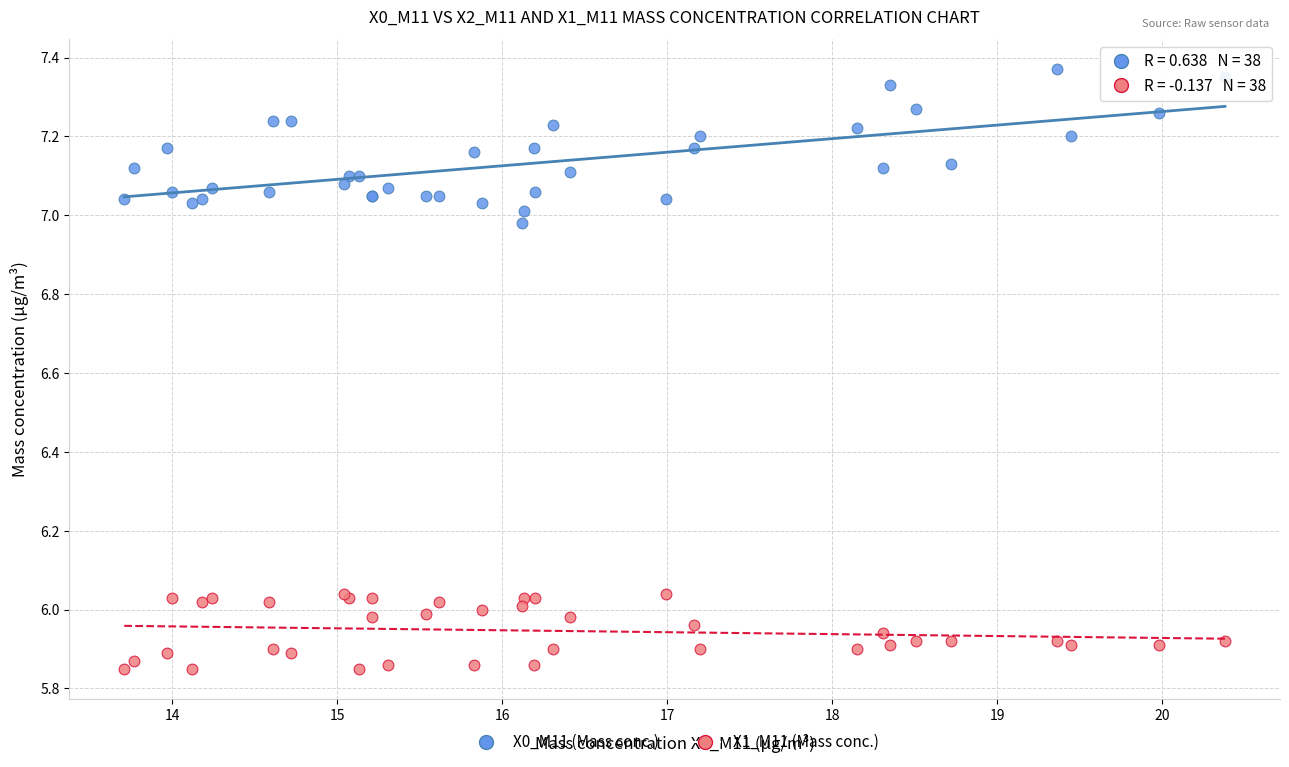

Which series has the largest Y range (max minus min)?

X0_M11 (Mass conc.)